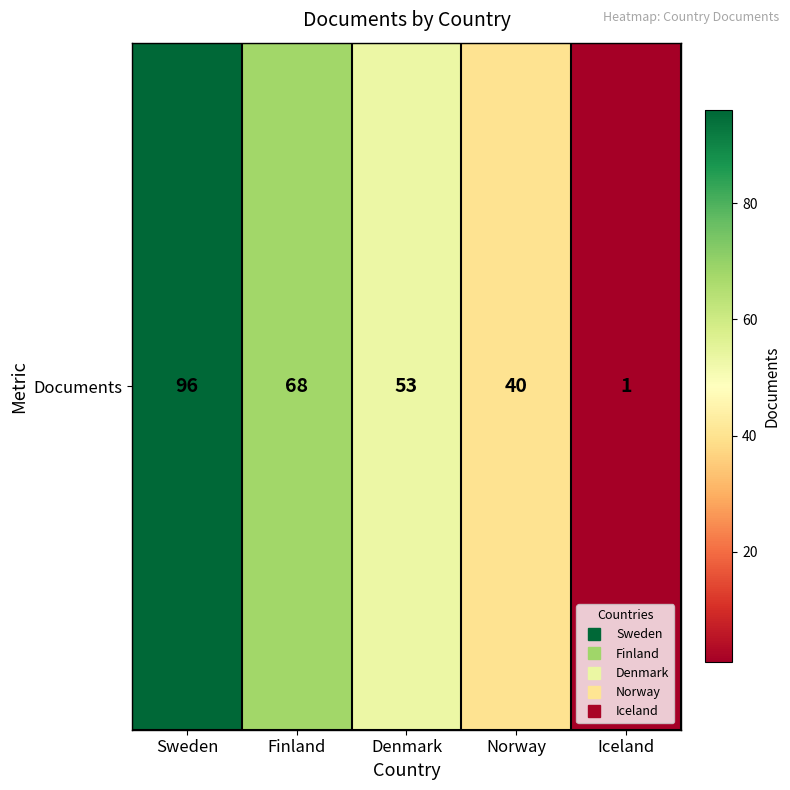

The value at Denmark is 72. True or false?

False